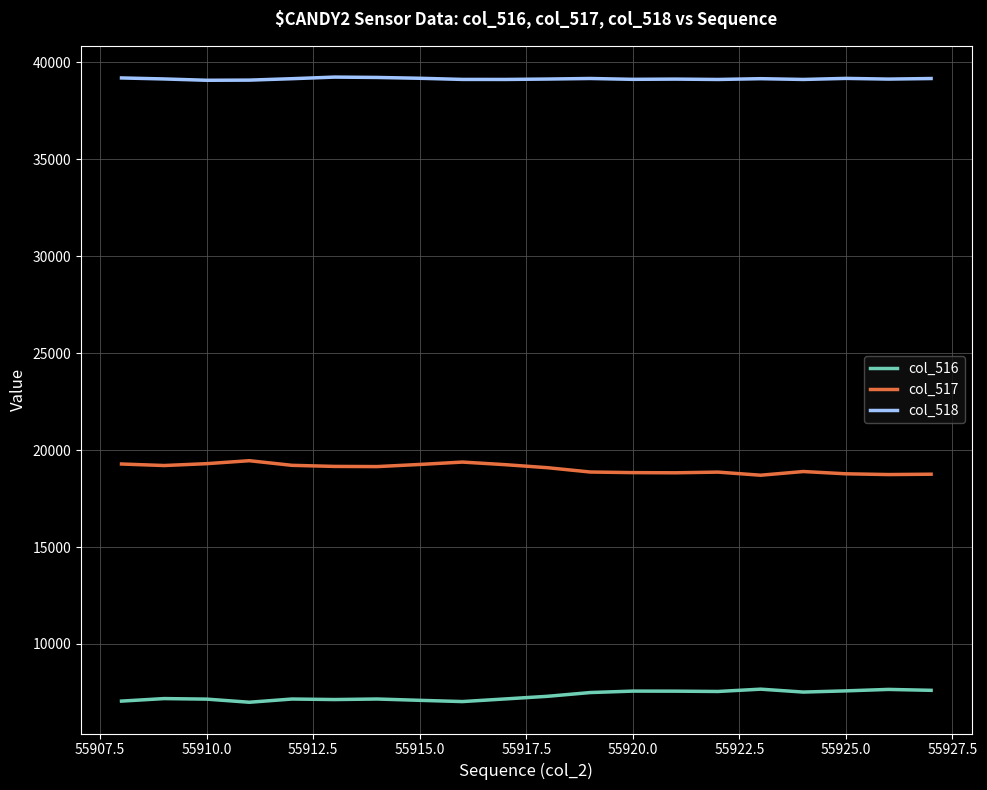

What is the lowest value of the col_518 series?

39081